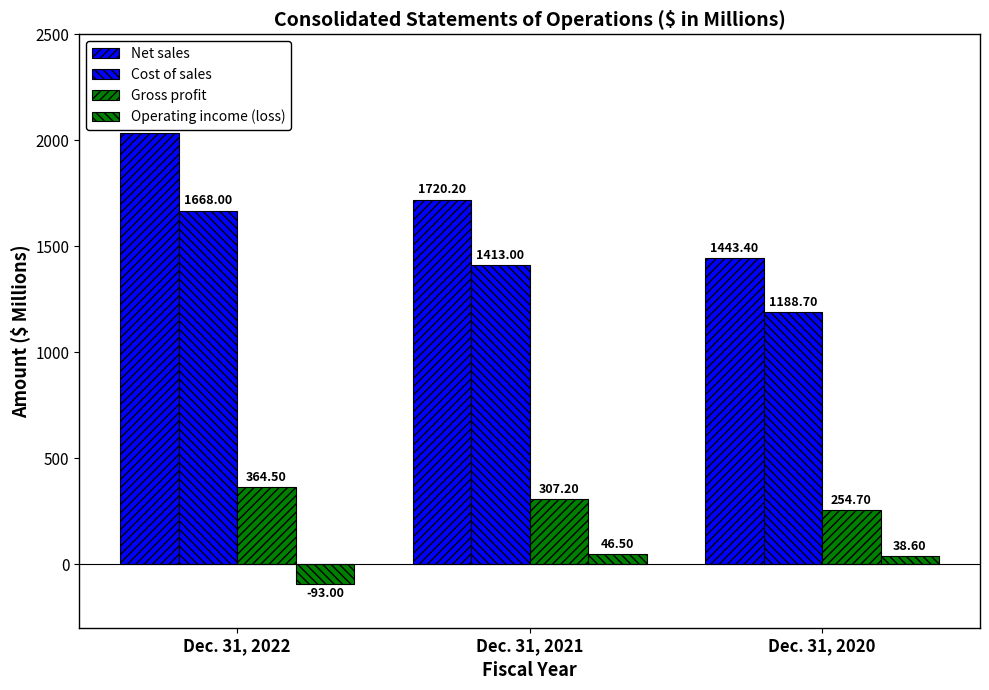

How many series are shown in this chart?

4